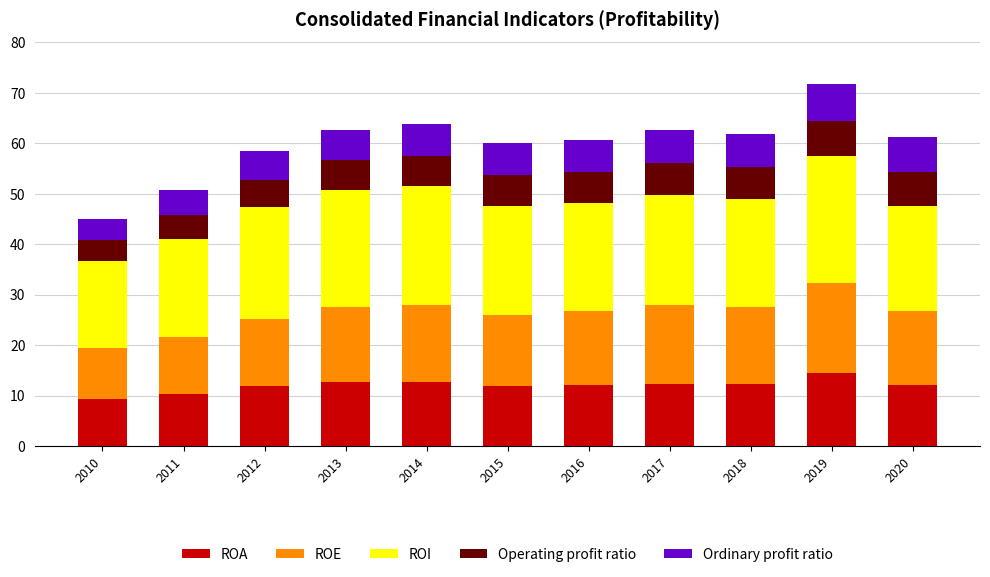

At which label does ROA reach its peak?

2019